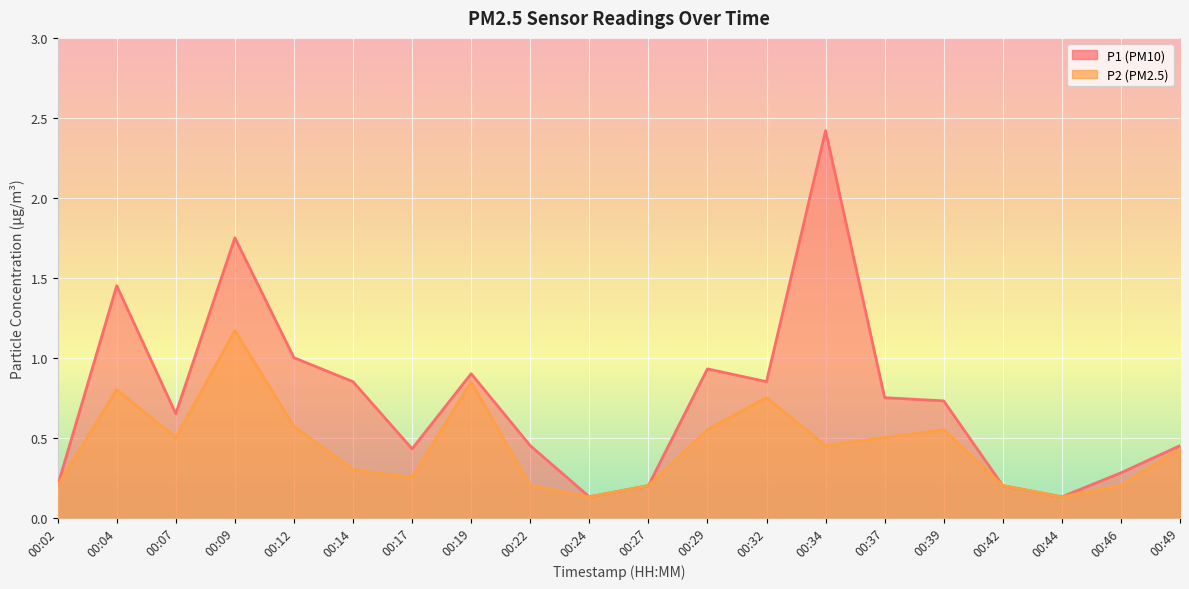

True or false: P1 and P2 cross at least once.

False